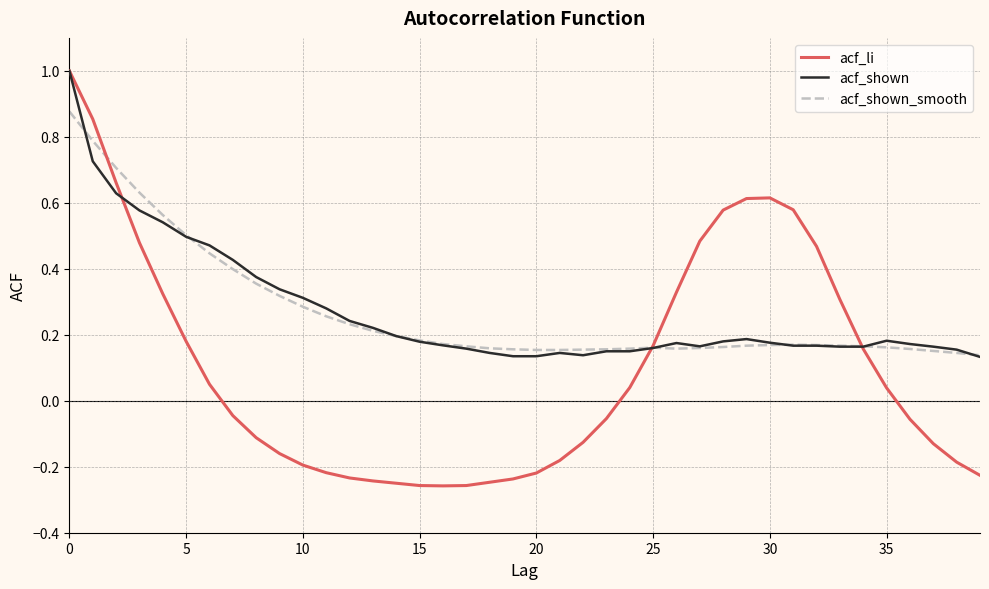

What is the maximum value shown in the chart?

1.0